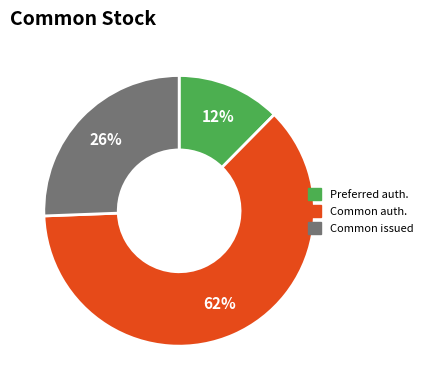

What is the smallest slice in the pie chart?

Preferred auth.